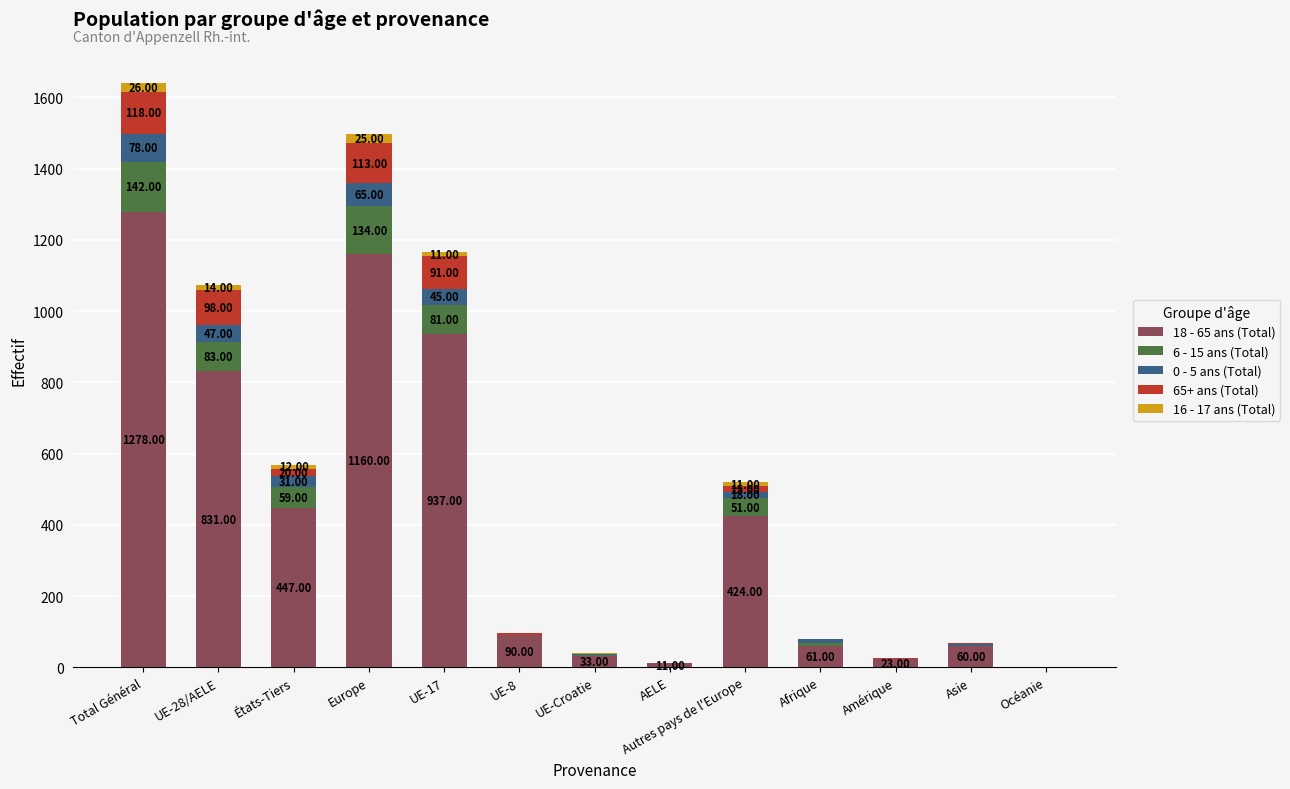

How many distinct data groups are displayed?

5